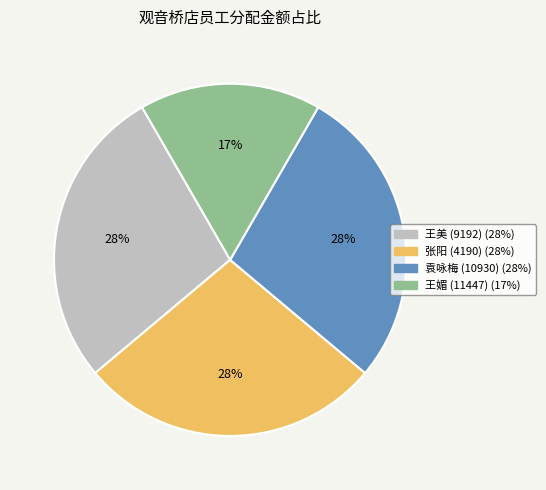

The 王媚 (11447) slice represents 22% of the pie. True or false?

False